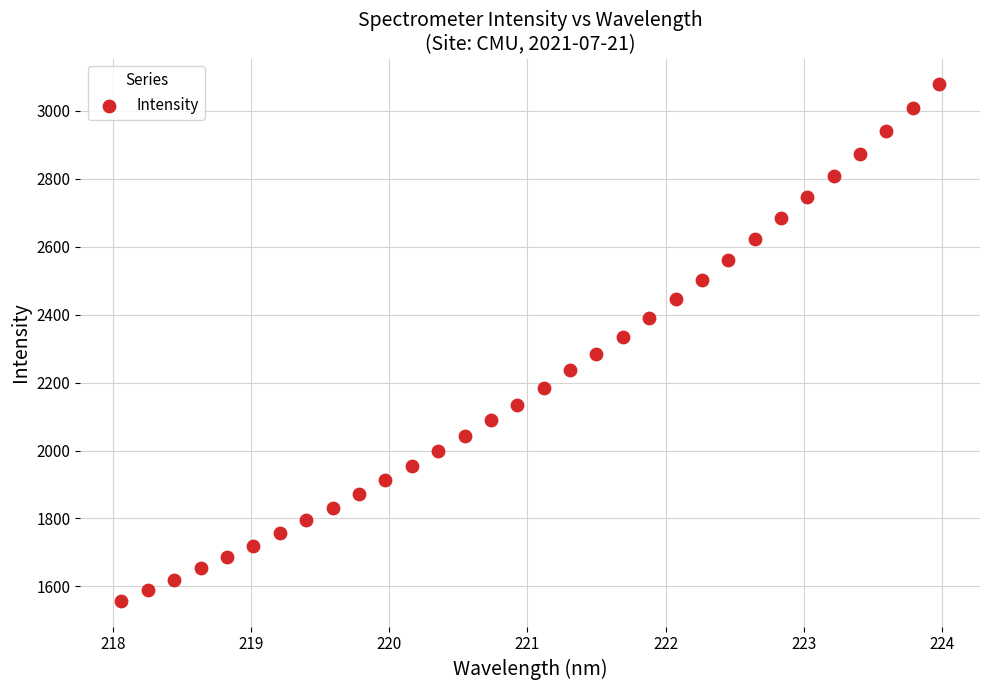

What is the range of Y values (max minus min)?

1519.6